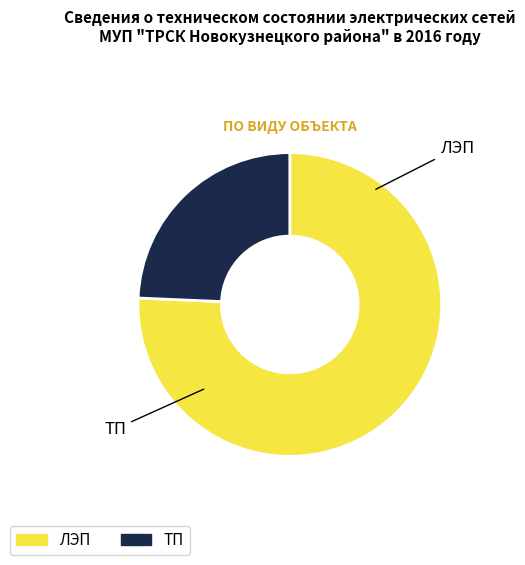

How many slices are in this pie chart?

2